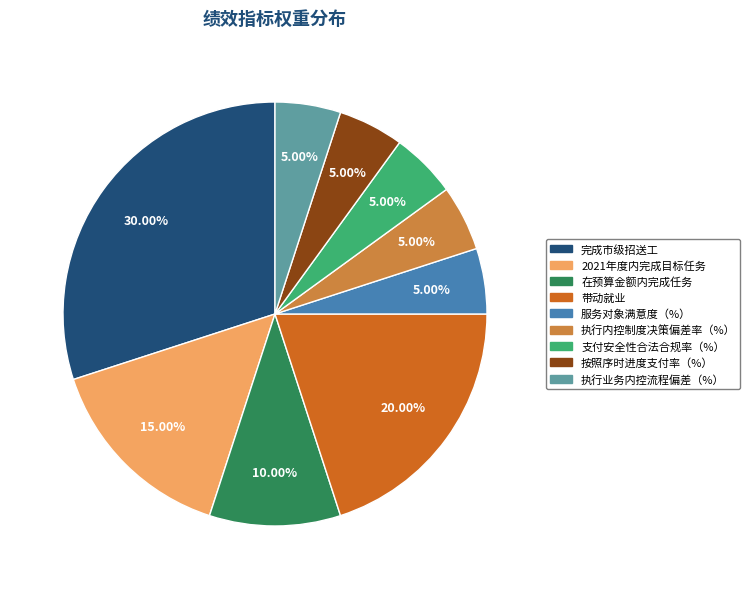

Approximately how many times larger is the value at 服务对象满意度（%） compared to 按照序时进度支付率（%）?

1.0